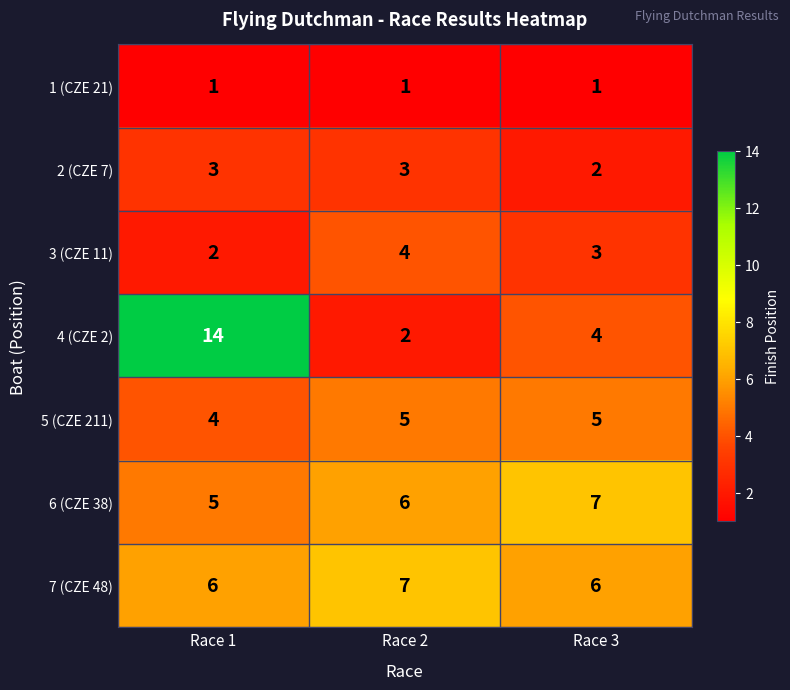

What is the smallest value displayed?

1